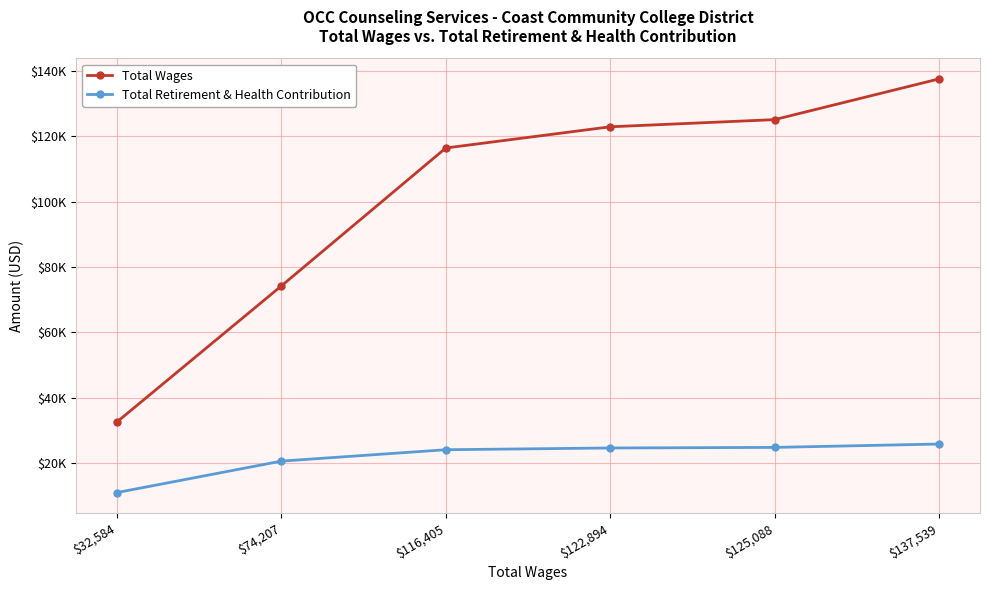

Which series has the widest spread of values?

Total Wages